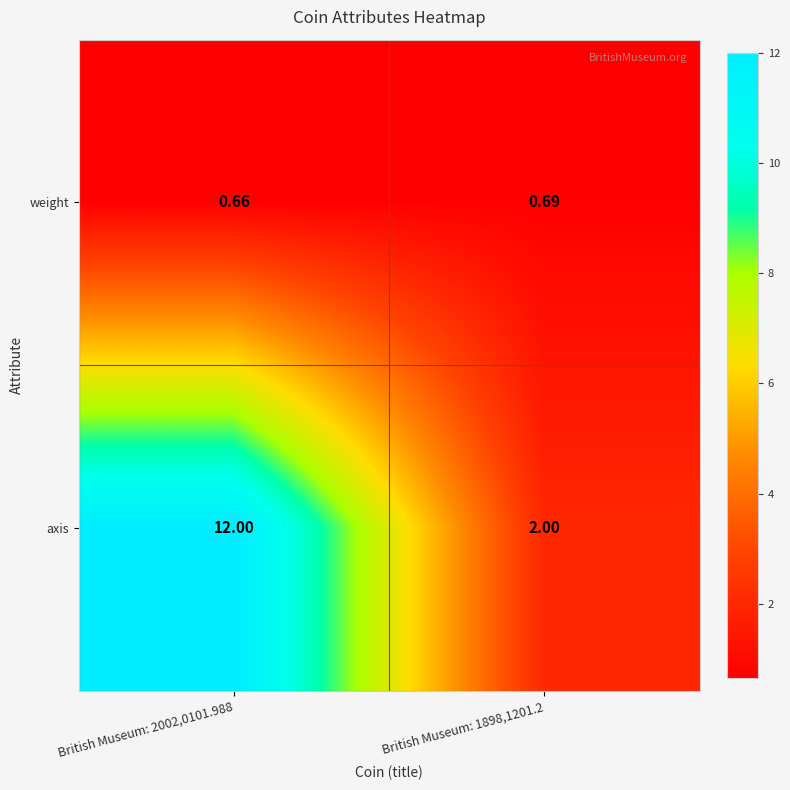

List the series in order of their peak value, lowest first.

weight, axis